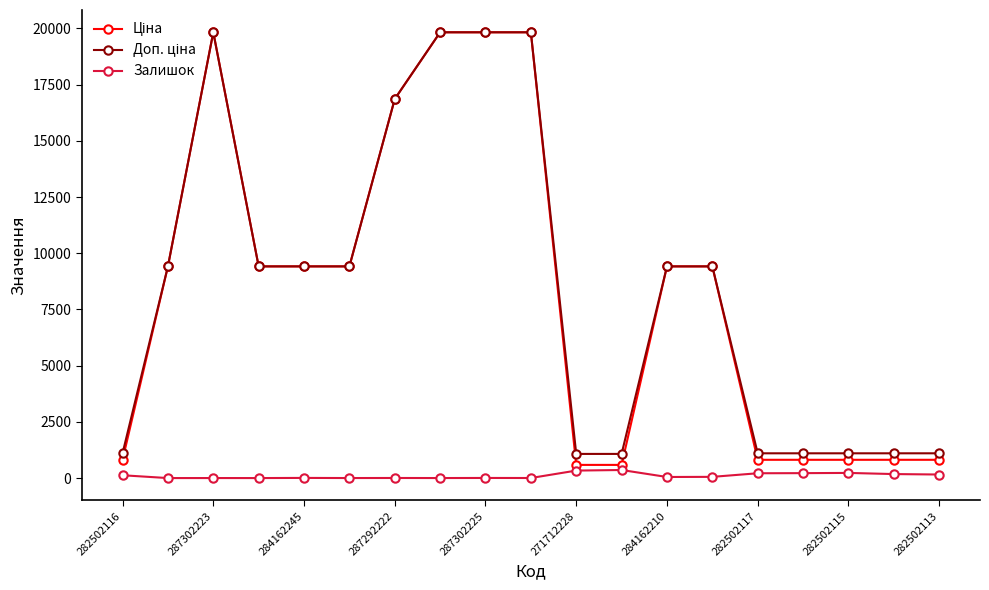

At how many categories does at least one series exceed 14569?

5